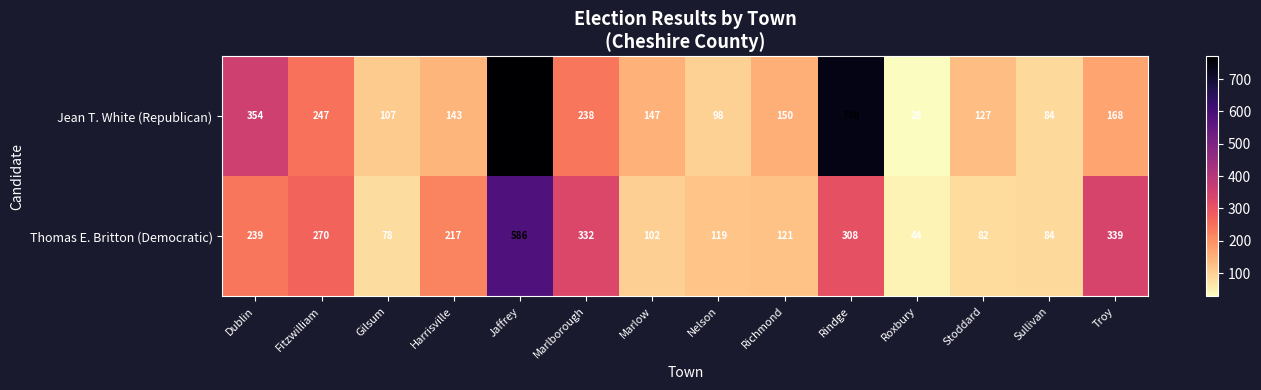

Which series has the largest total across all categories?

Jean T. White (Republican)